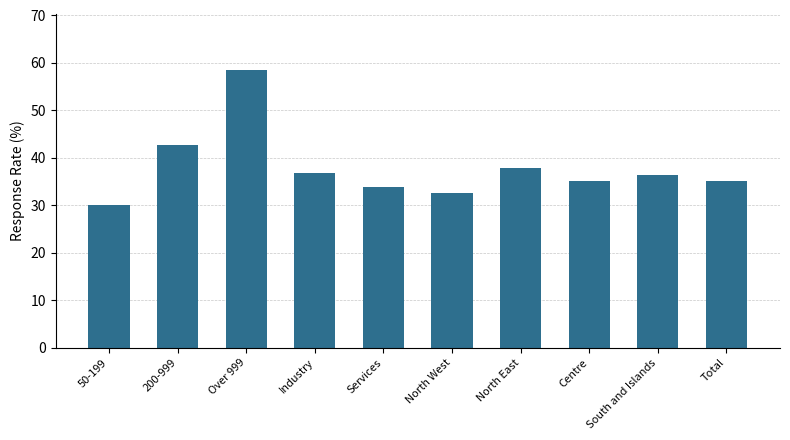

What is the sum of all values?

378.8